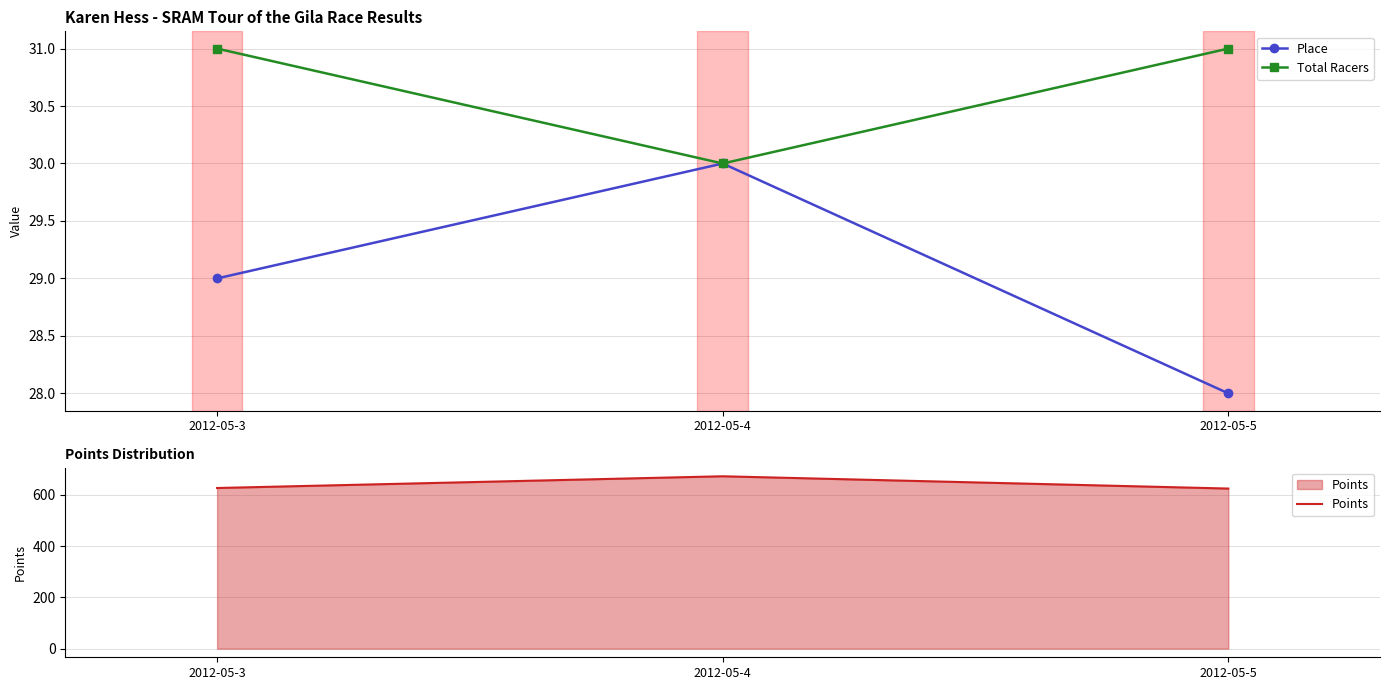

List the series in order of their peak value, highest first.

Points, Total Racers, Place